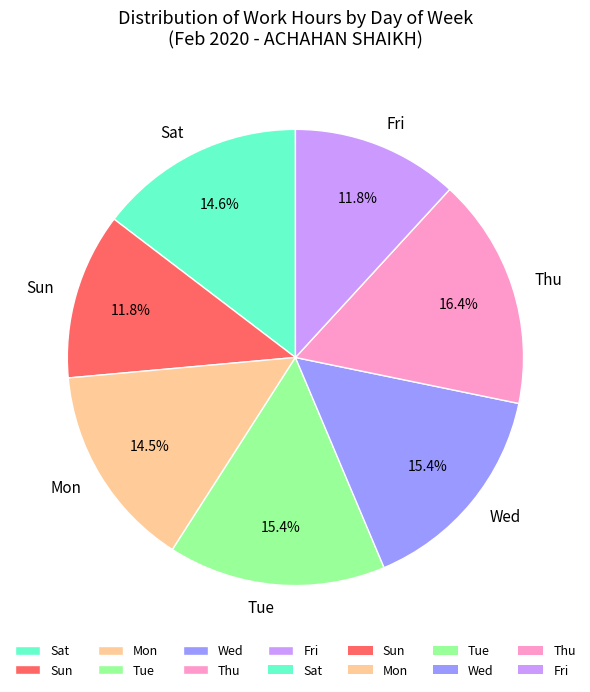

Which has a higher value, Thu or Sun?

Thu